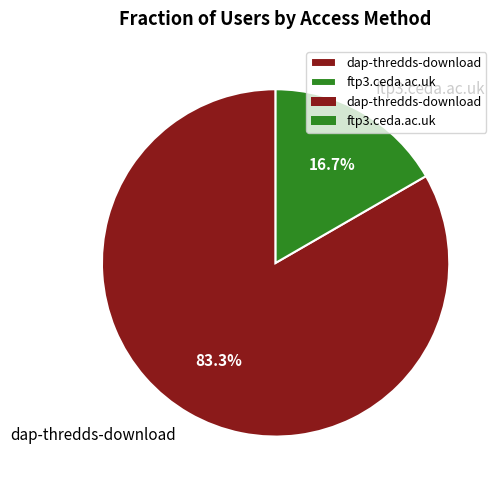

Is there any slice that represents more than half of the pie?

Yes